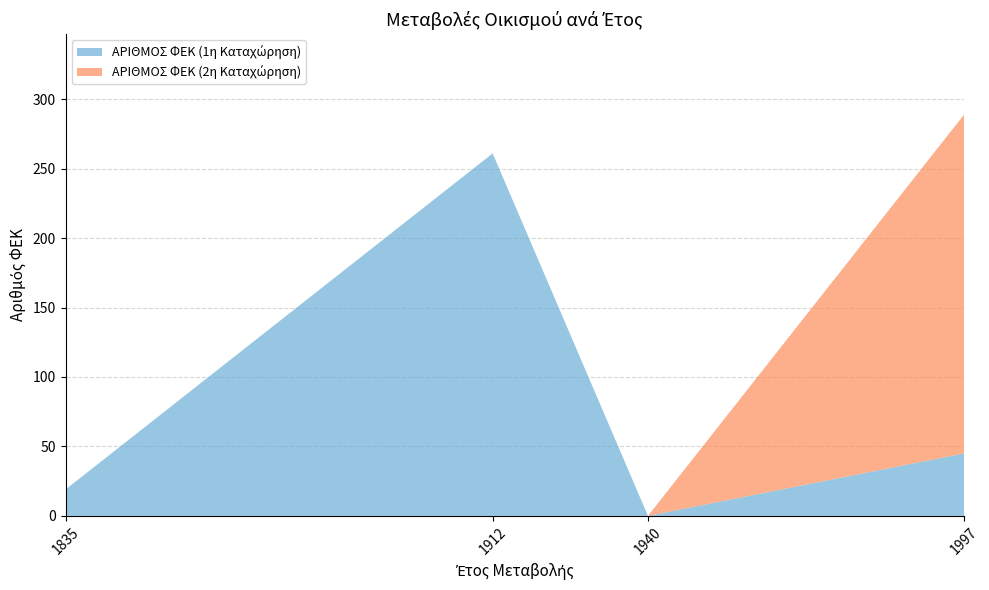

Reading left to right, list all the values displayed in this chart.

ΕΤΟΣ ΜΕΤΑΒΟΛΗΣ: 1835	1912	1940	1940	1997	1997
ΑΡΙΘΜΟΣ ΦΕΚ: 19	261	0	0	45	244